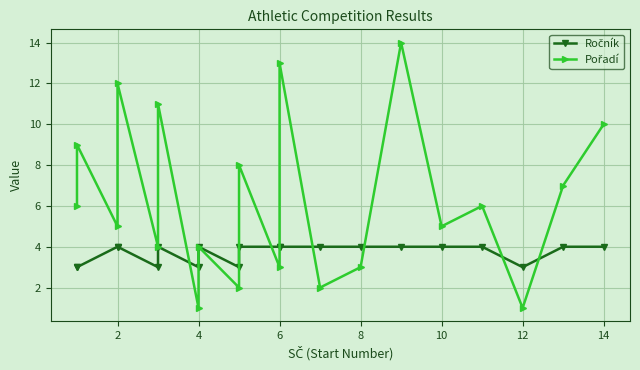

What is the maximum value shown in the chart?

14